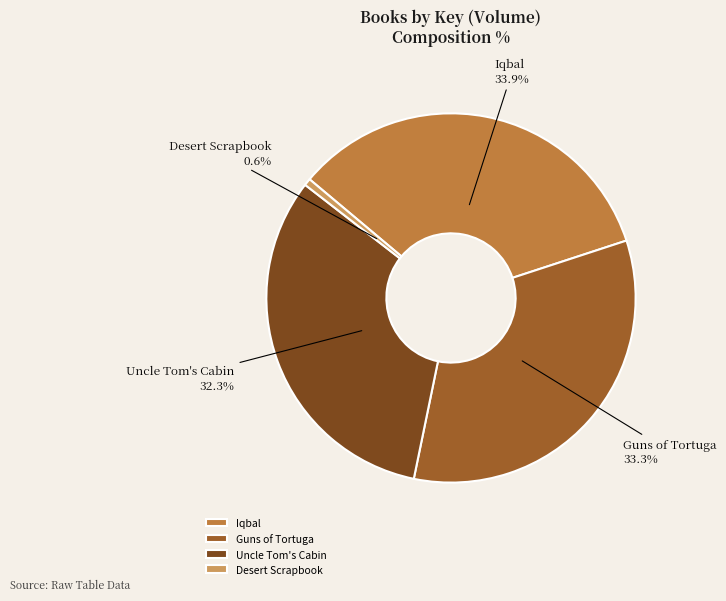

To the nearest percent, what portion does Guns of Tortuga represent?

33%